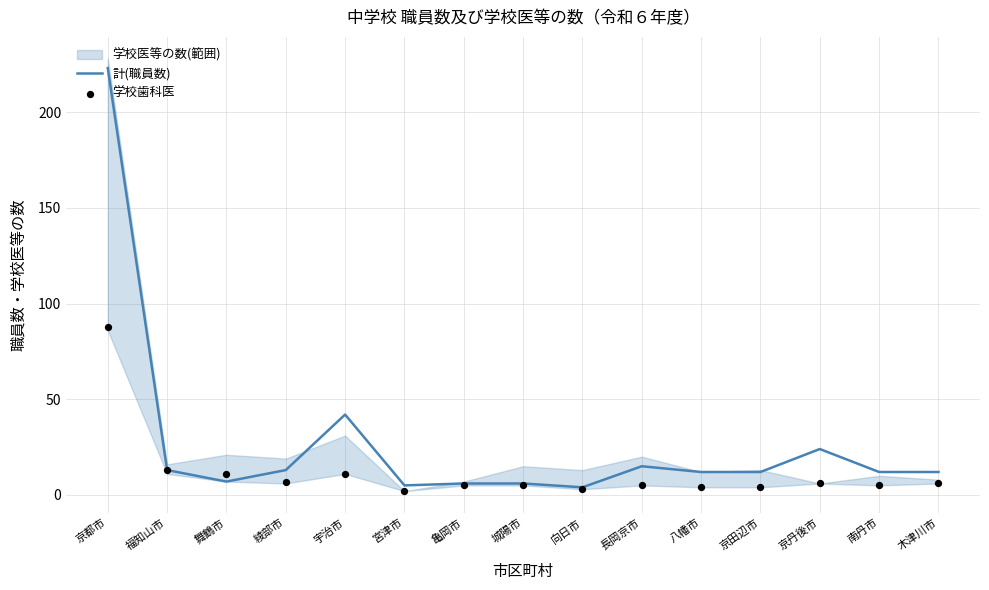

Which series has the largest total across all categories?

計(職員数)